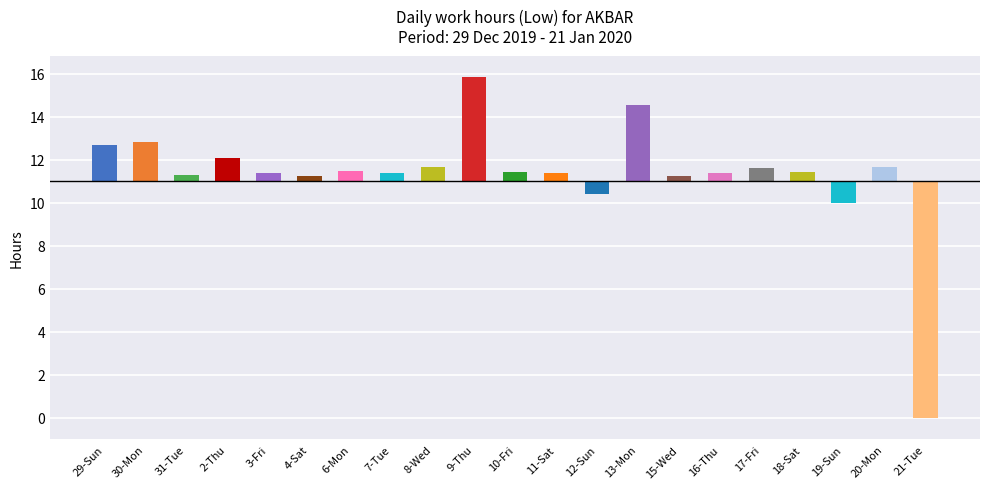

Rank the categories by value from lowest to highest.

21-Tue, 19-Sun, 12-Sun, 15-Wed, 4-Sat, 31-Tue, 3-Fri, 11-Sat, 16-Thu, 7-Tue, 10-Fri, 18-Sat, 6-Mon, 17-Fri, 8-Wed, 20-Mon, 2-Thu, 29-Sun, 30-Mon, 13-Mon, 9-Thu